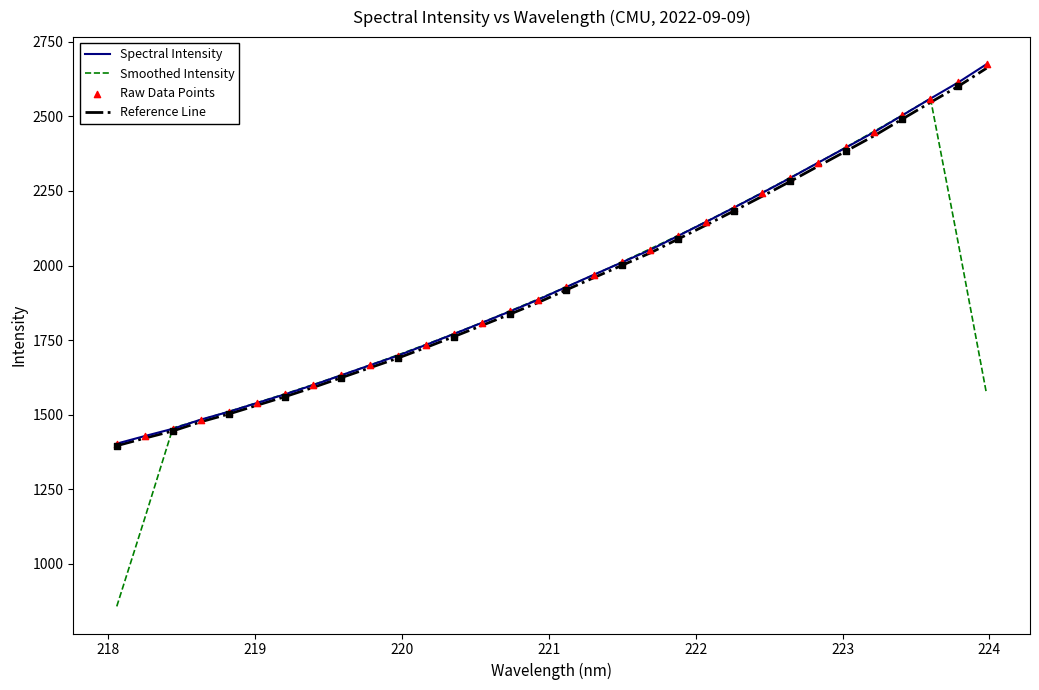

What is the minimum value for Reference Line?

1395.6